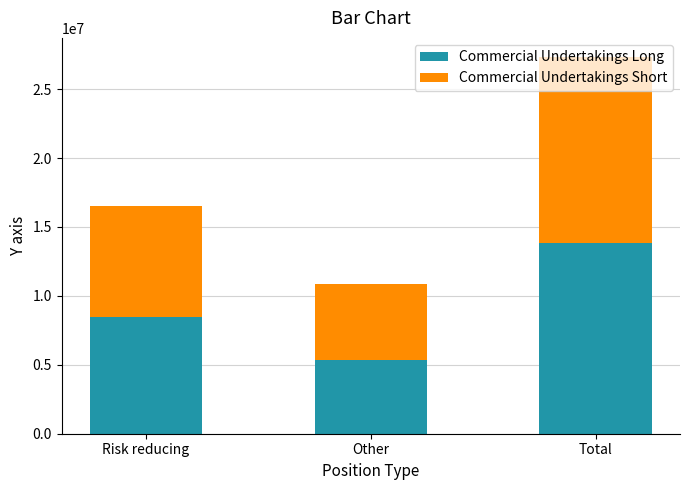

What is the minimum value for Commercial Undertakings Long?

5369162